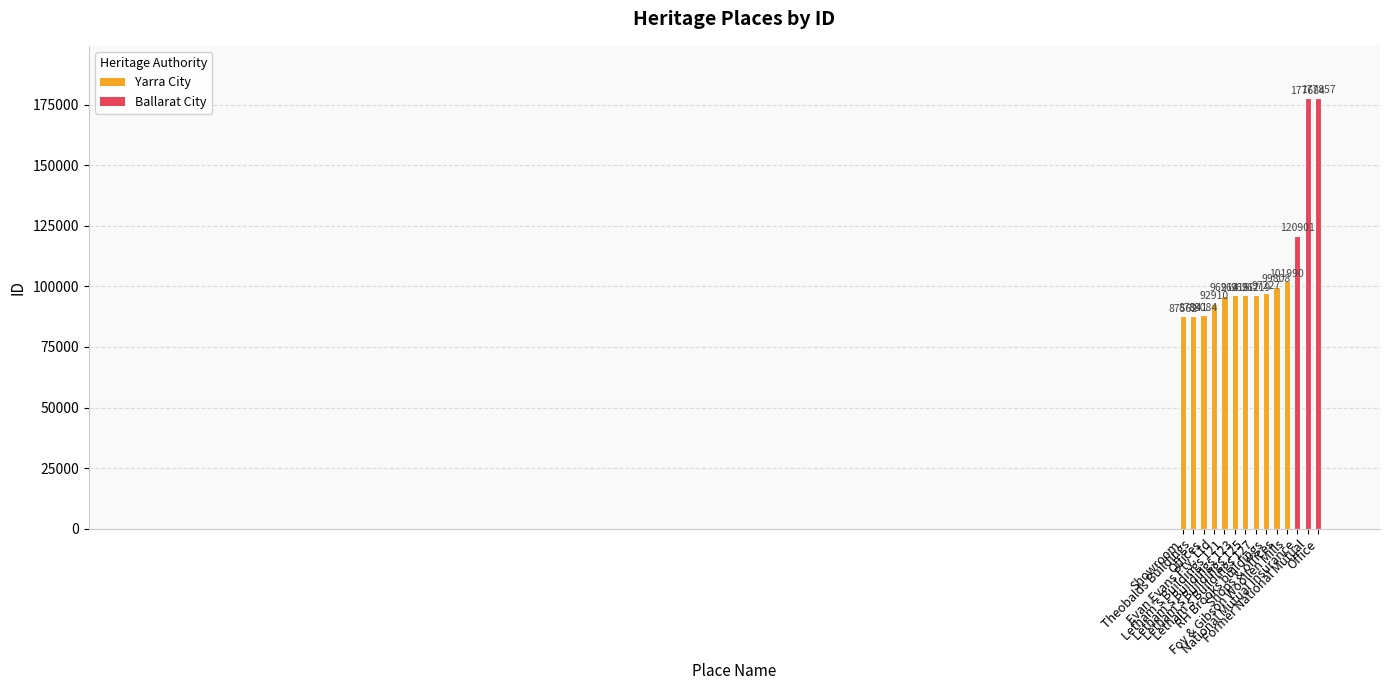

Rank the categories by value from highest to lowest.

Office, Former National Mutual, National Mutual Insurance, Foy & Gibson Woollen Mills, Shops & offices, RH Brooks buildings, Letham's Buildings 127, Letham's Buildings 125, Letham's Buildings 123, Letham's Buildings 121, Evan Evans Pty. Ltd, Offices, Theobalds Buildings, Showroom